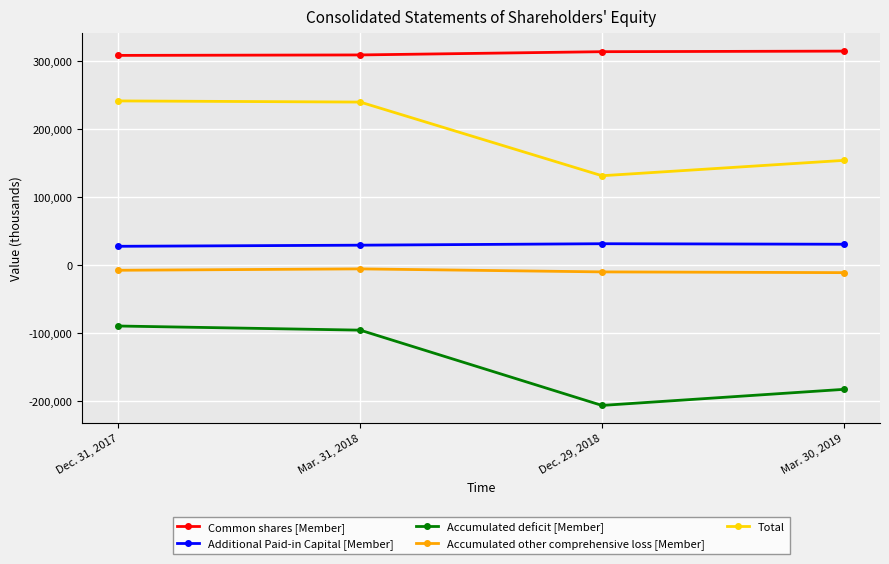

How many values in the Accumulated other comprehensive loss [Member] series exceed -7268?

1